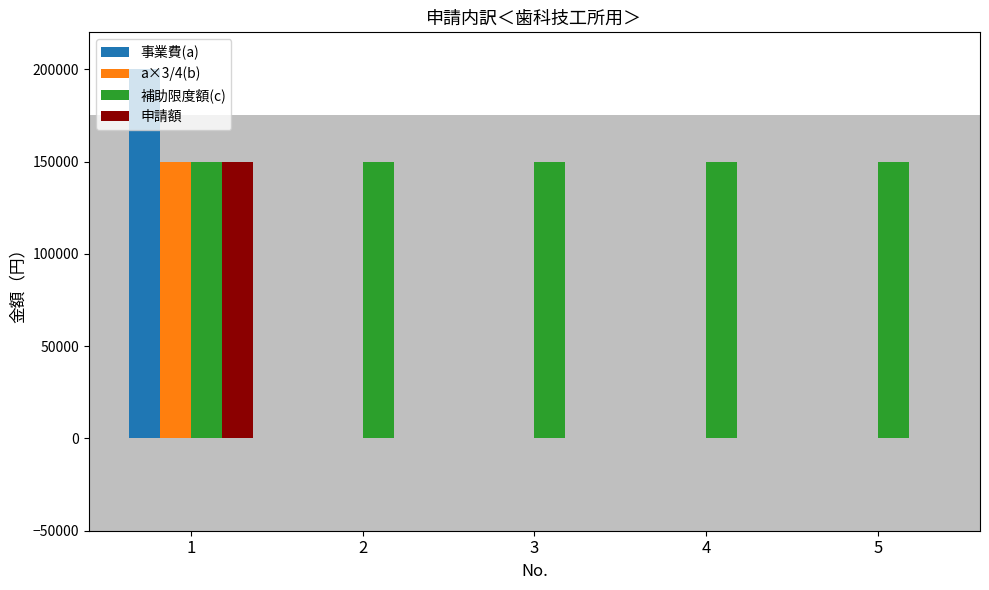

Is it true that 事業費(a) equals -81369 at 4?

False